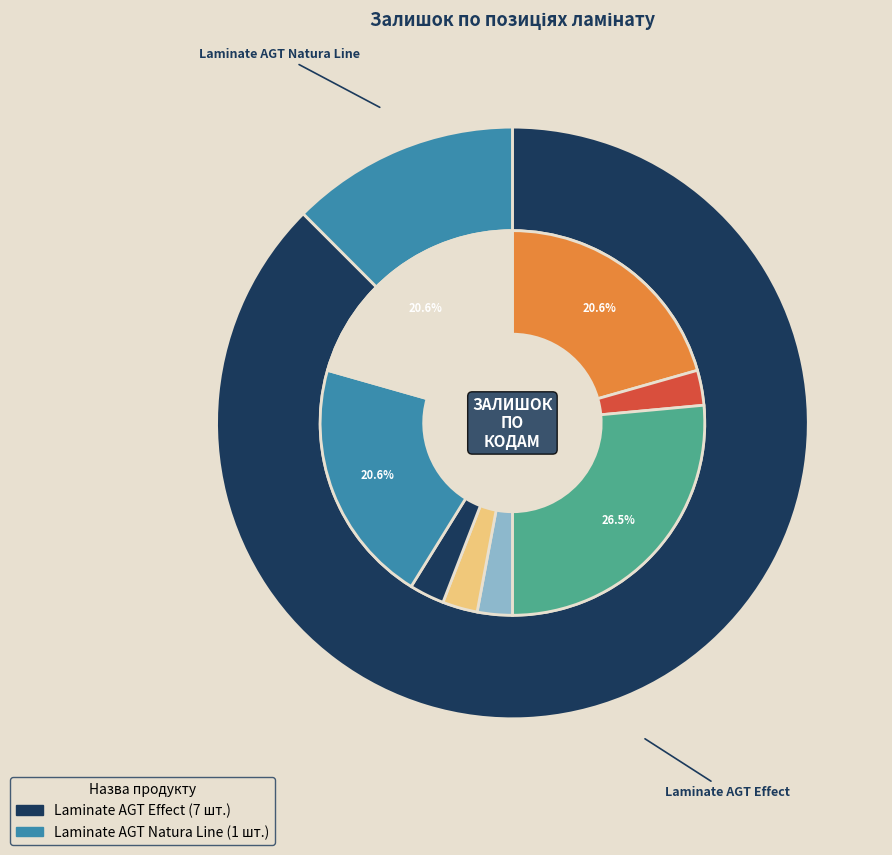

To the nearest percent, what is the difference between the 247491995 and 247491851 slice percentages?

7%